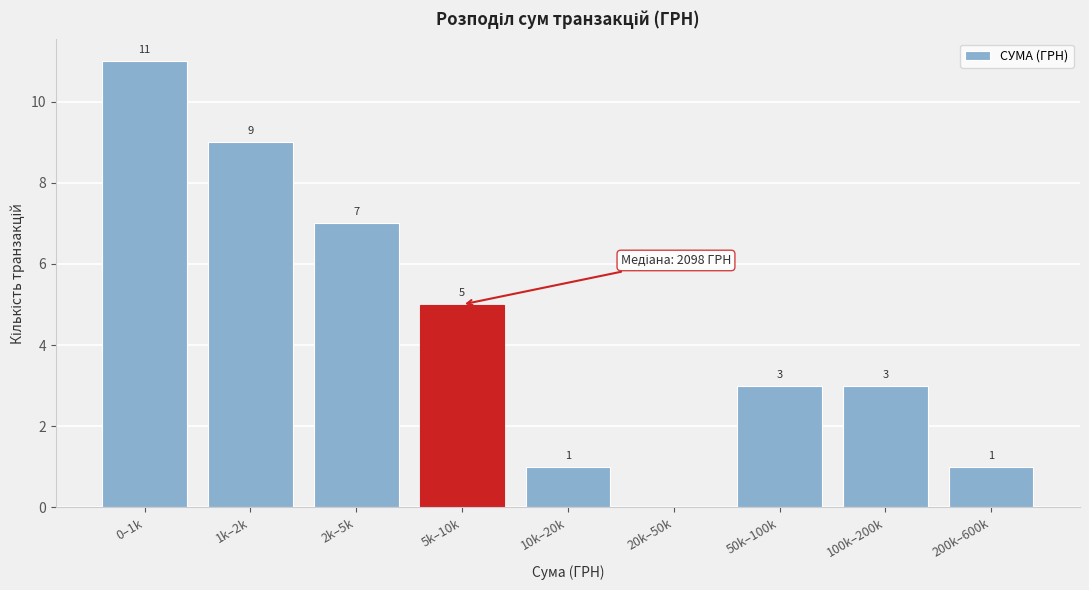

Reading right to left, extract all data points from this chart.

200k–600k=1	100k–200k=3	50k–100k=3	20k–50k=0	10k–20k=1	5k–10k=5	2k–5k=7	1k–2k=9	0–1k=11